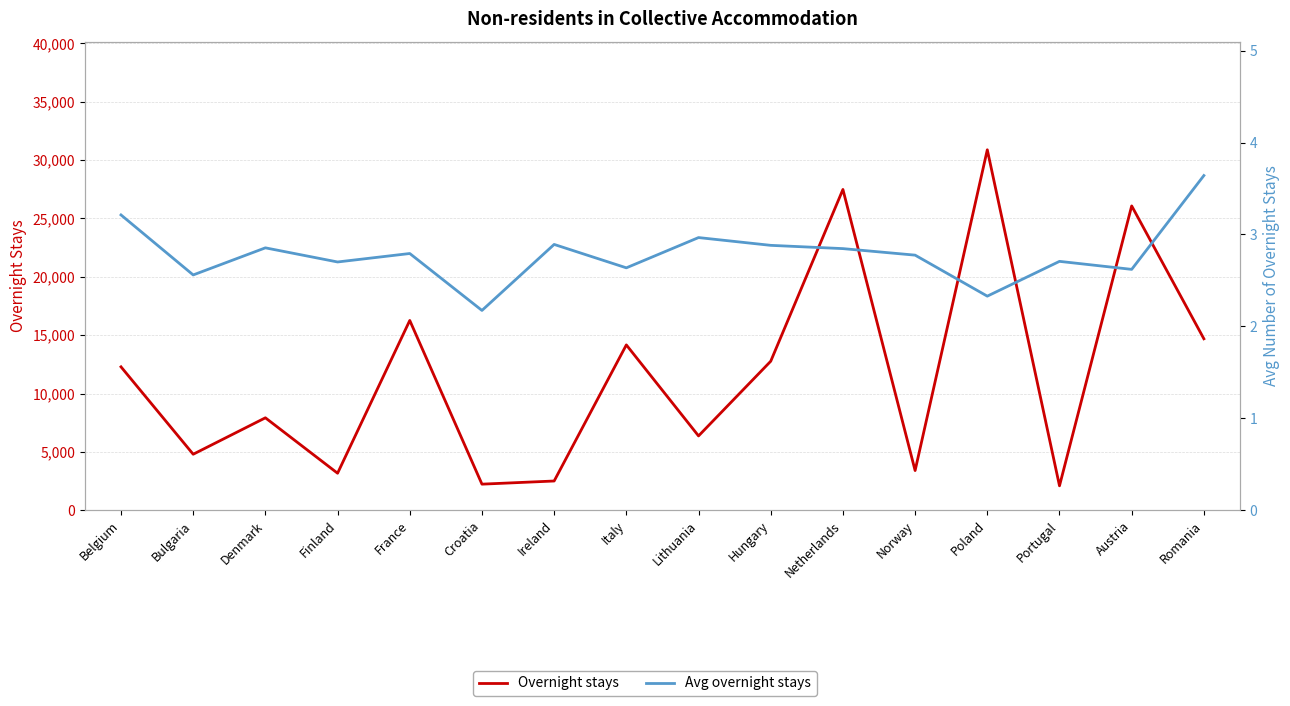

The Avg overnight stays series shows 2.9 at Hungary. True or false?

True